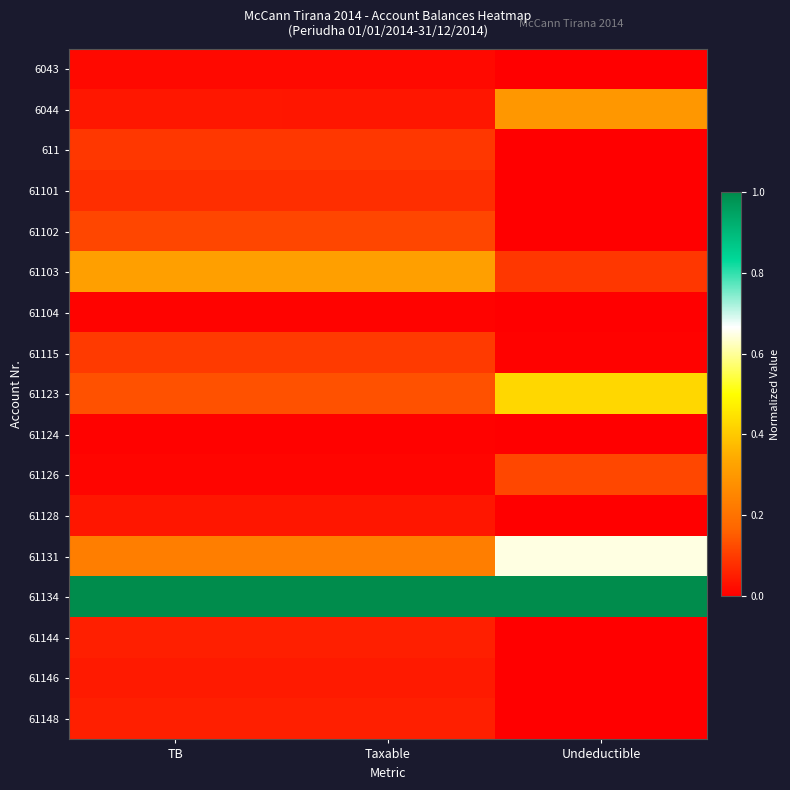

Reading left to right, what are all the values shown in this chart?

6043: TB=0.0	Taxable=0.0	Undeductible=0.0
6044: TB=0.0	Taxable=0.0	Undeductible=0.3
611: TB=0.1	Taxable=0.1	Undeductible=0.0
61101: TB=0.1	Taxable=0.1	Undeductible=0.0
61102: TB=0.1	Taxable=0.1	Undeductible=0.0
61103: TB=0.3	Taxable=0.3	Undeductible=0.1
61104: TB=0.0	Taxable=0.0	Undeductible=0.0
61115: TB=0.1	Taxable=0.1	Undeductible=0.0
61123: TB=0.1	Taxable=0.1	Undeductible=0.4
61124: TB=0.0	Taxable=0.0	Undeductible=0.0
61126: TB=0.0	Taxable=0.0	Undeductible=0.1
61128: TB=0.0	Taxable=0.0	Undeductible=0.0
61131: TB=0.2	Taxable=0.2	Undeductible=0.6
61134: TB=1.0	Taxable=1.0	Undeductible=1.0
61144: TB=0.1	Taxable=0.1	Undeductible=0.0
61146: TB=0.0	Taxable=0.0	Undeductible=0.0
61148: TB=0.1	Taxable=0.1	Undeductible=0.0